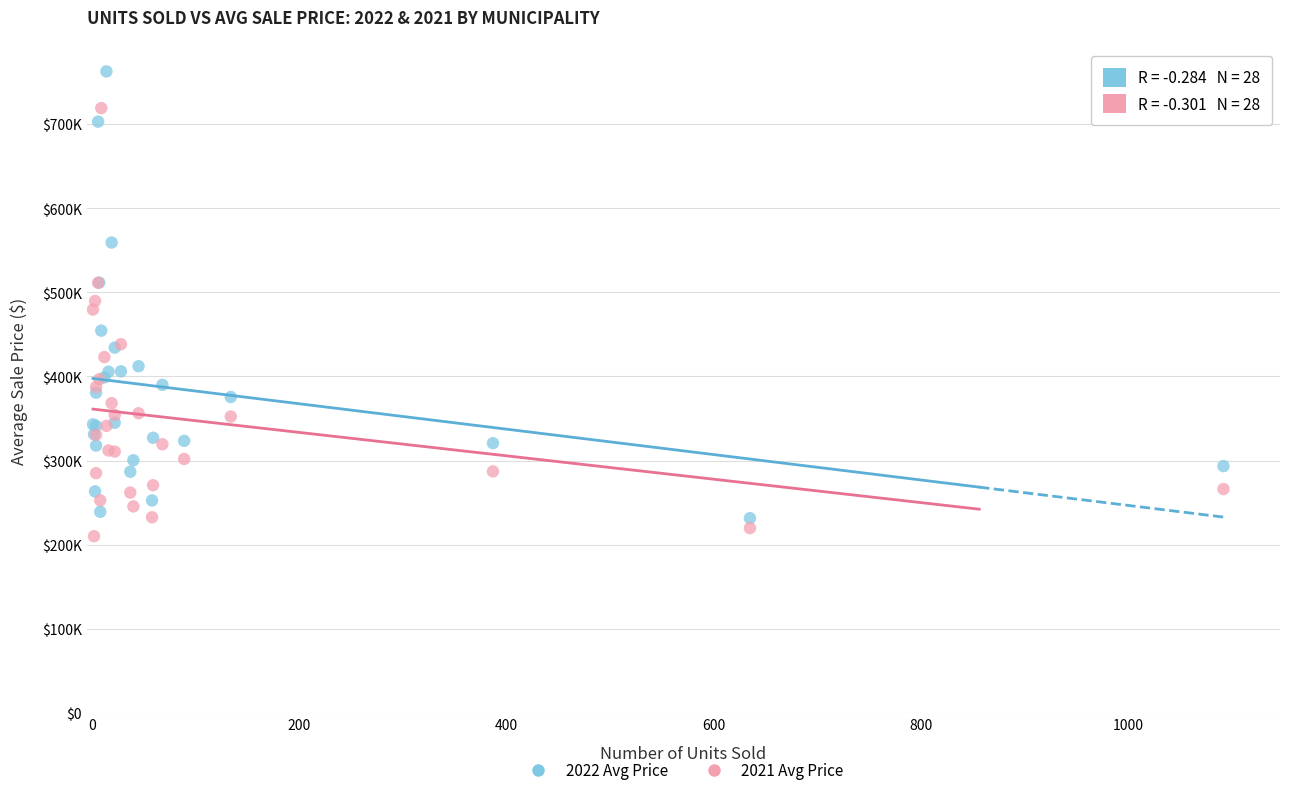

What are all the series names shown in the legend?

2022 Avg Price, 2021 Avg Price